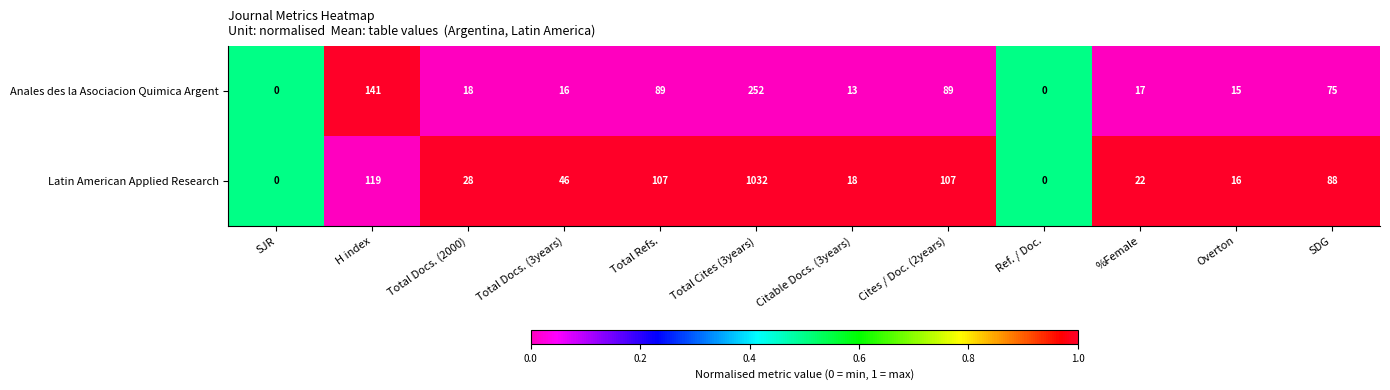

What is the total value across all series at SDG?

163